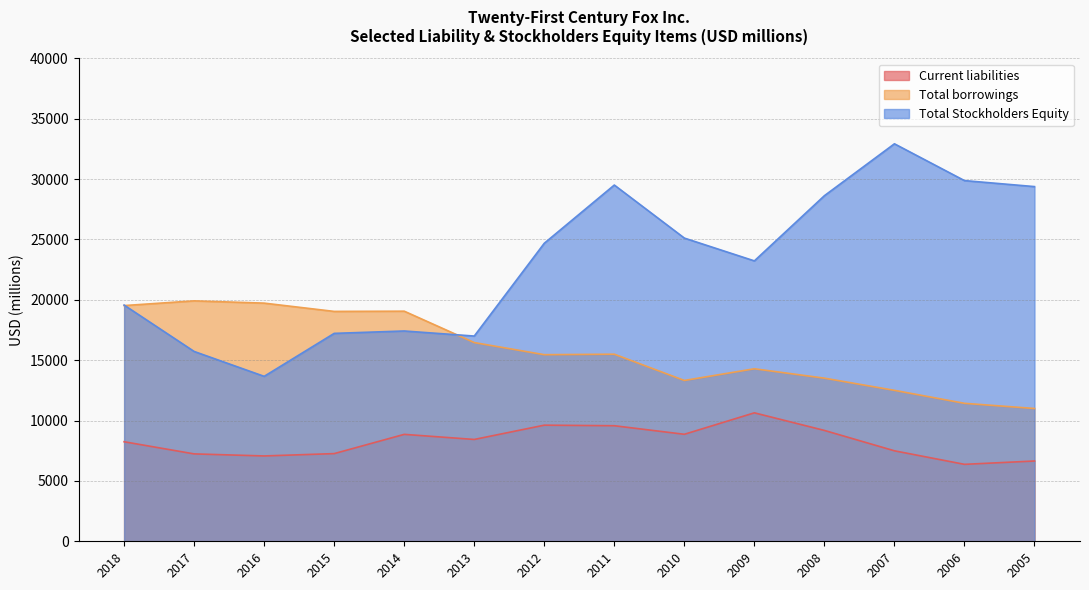

True or false: Total borrowings has a value of 19725 at 2016.

True